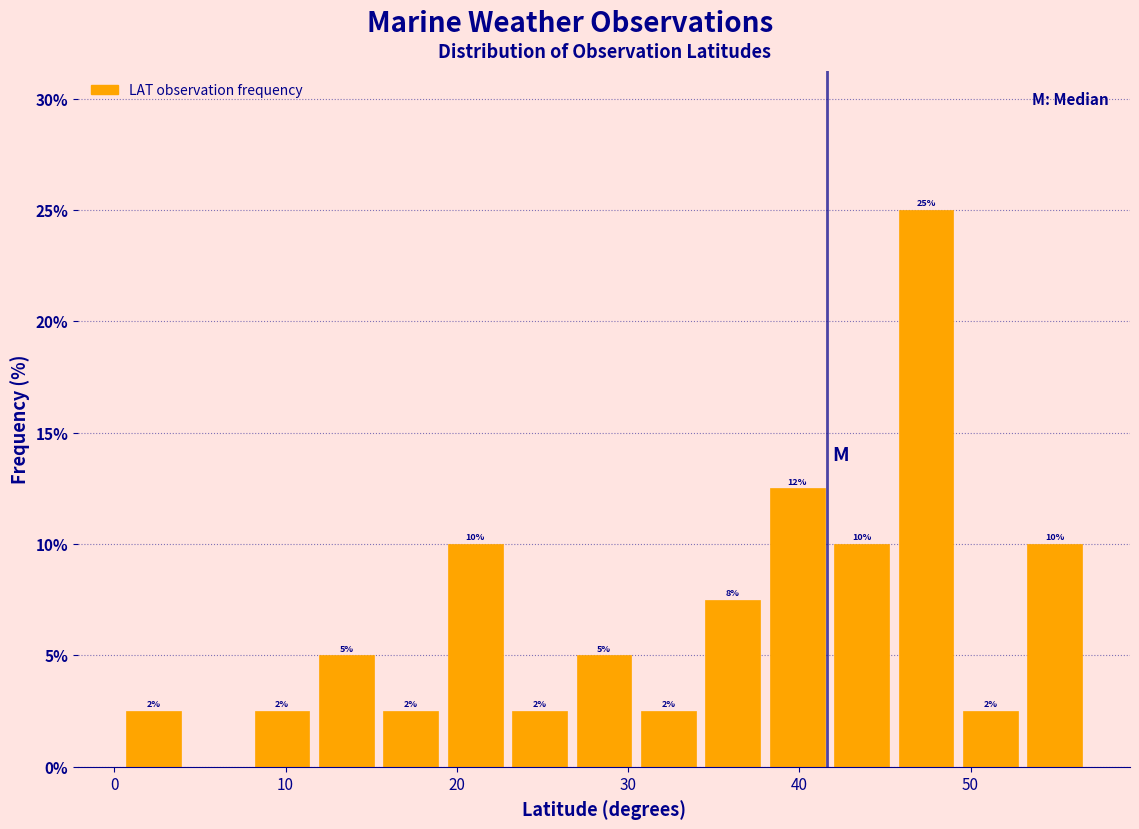

Read against the x-axis, roughly where is the centre of the tallest bar?

47